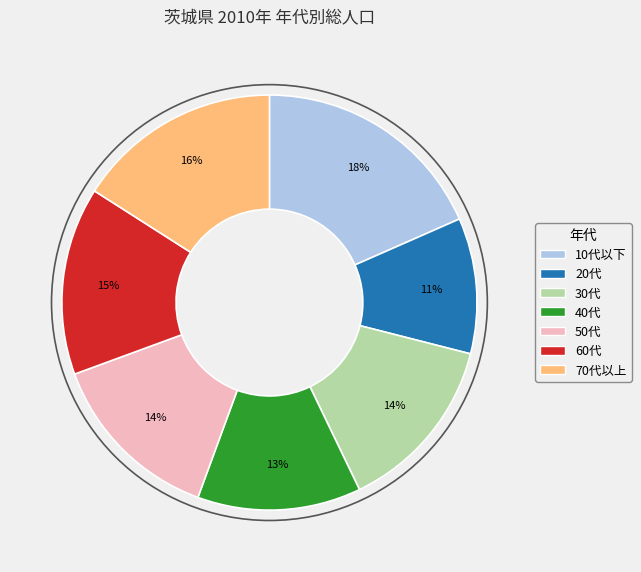

How many segments does this pie chart have?

7